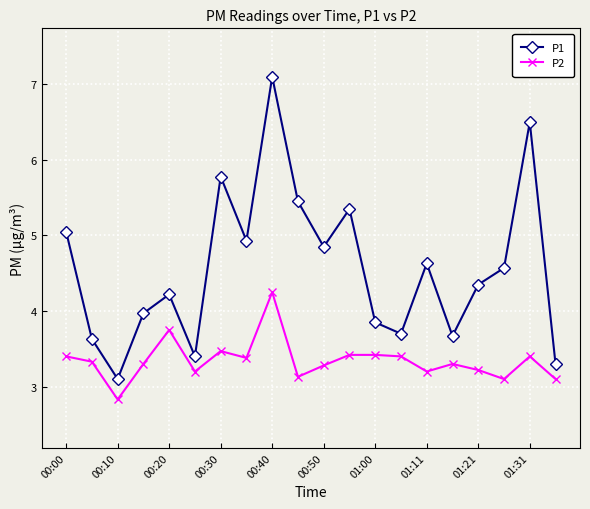

Rank the series by their average value, from lowest to highest.

P2, P1